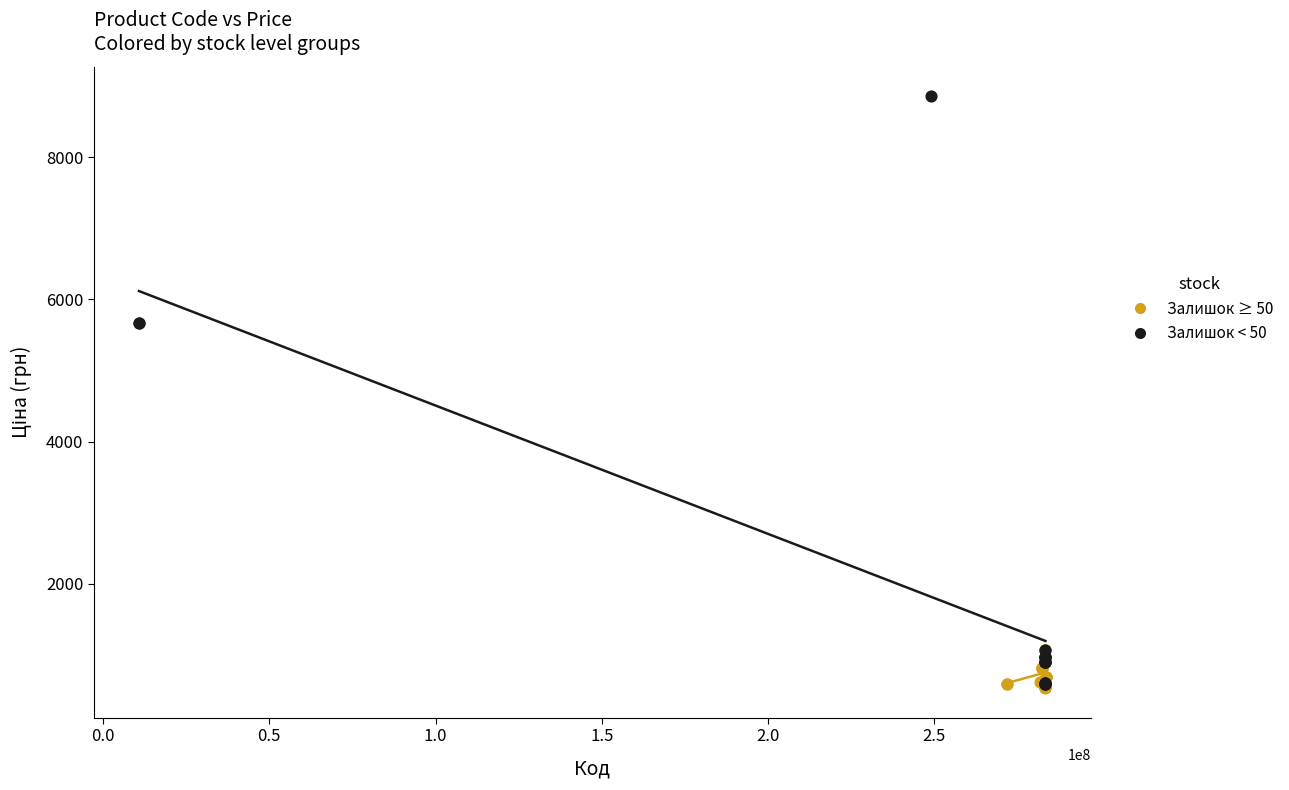

Which series reaches the maximum Y coordinate?

Залишок < 50